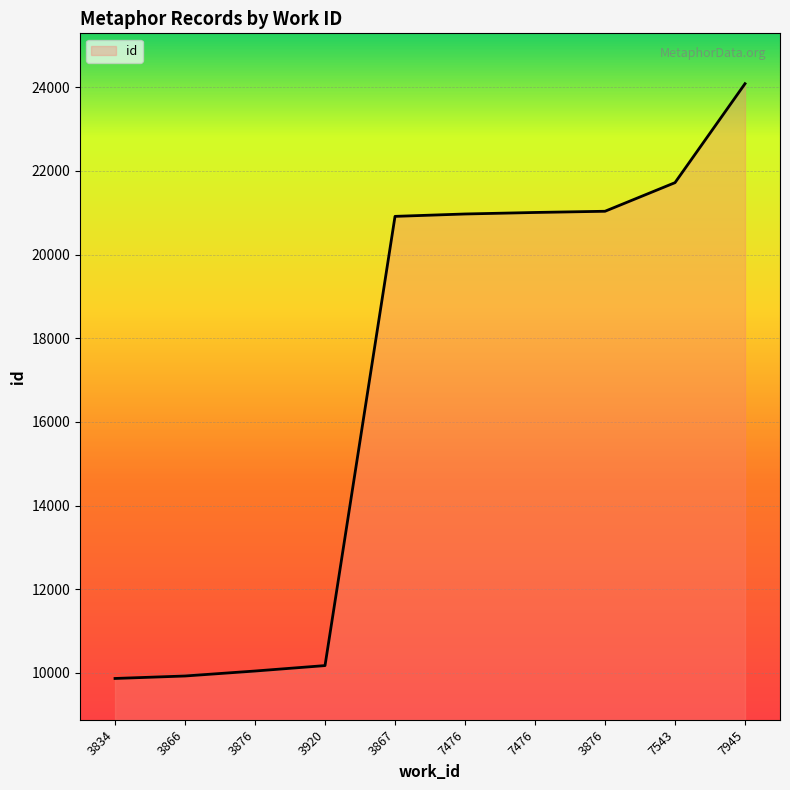

Is this an area chart (filled region under the line)?

Yes